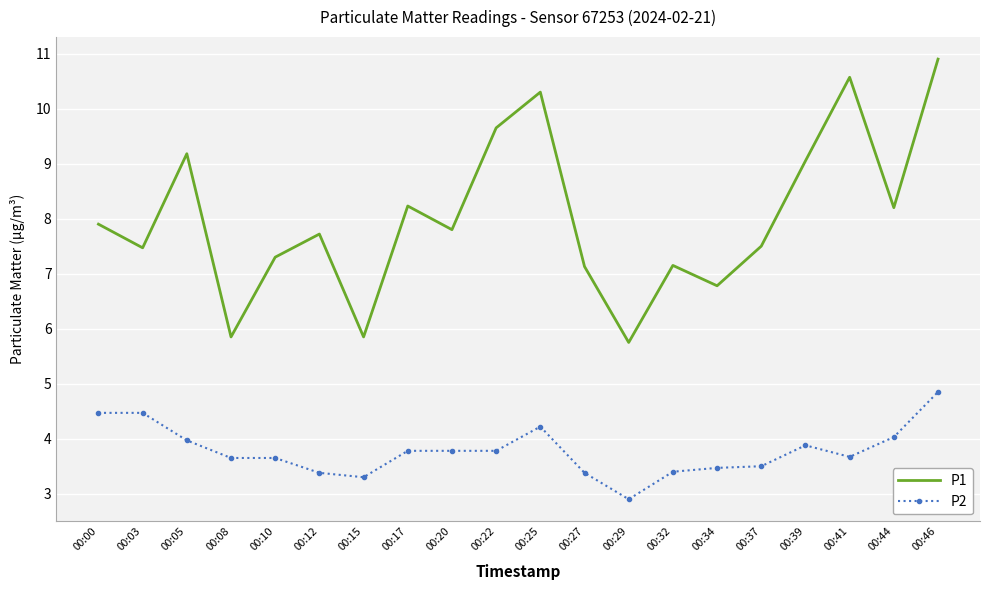

What is the approximate value of P2 at 00:39?

3.9